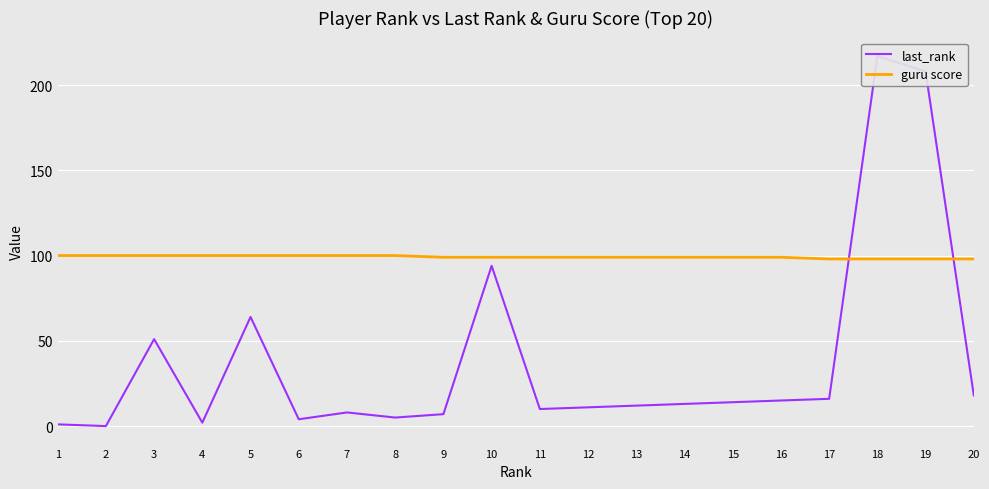

What are all the series names shown in the legend?

last_rank, guru score